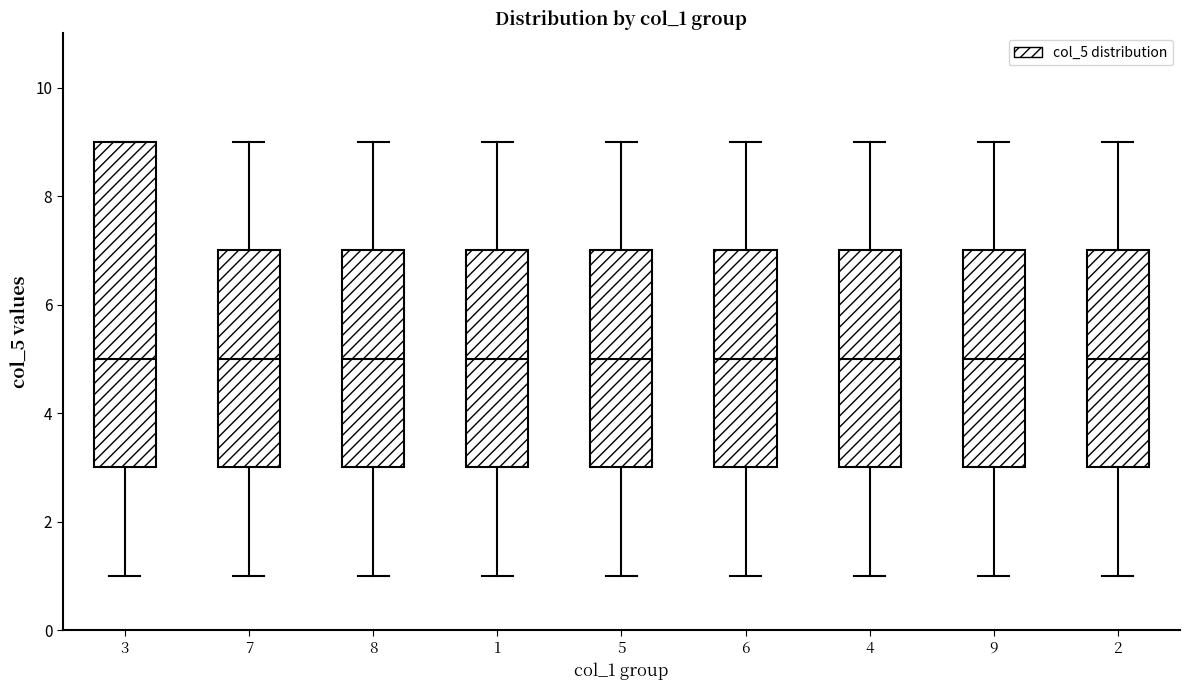

Reading left to right, read every box against the y-axis: the position of its median line, the range the box covers, and the ends of its whiskers. The values are not printed on the chart, so give them approximately, as read against the axis.

3: median 5, box 3 to 9, whiskers 1 to 9
7: median 5, box 3 to 7, whiskers 1 to 9
8: median 5, box 3 to 7, whiskers 1 to 9
1: median 5, box 3 to 7, whiskers 1 to 9
5: median 5, box 3 to 7, whiskers 1 to 9
6: median 5, box 3 to 7, whiskers 1 to 9
4: median 5, box 3 to 7, whiskers 1 to 9
9: median 5, box 3 to 7, whiskers 1 to 9
2: median 5, box 3 to 7, whiskers 1 to 9